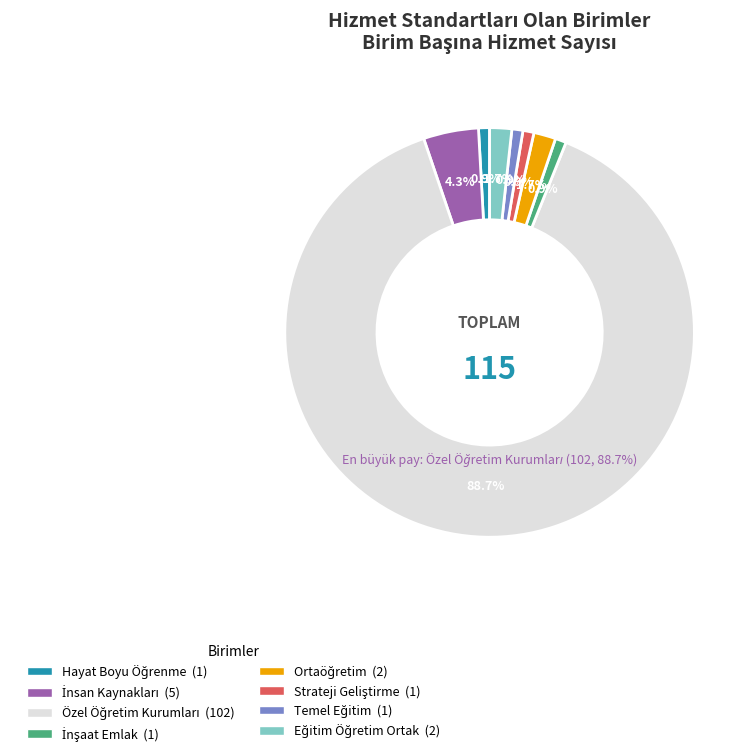

Rank the categories by value from lowest to highest.

Hayat Boyu Öğrenme, İnşaat Emlak, Strateji Geliştirme, Temel Eğitim, Ortaöğretim, Eğitim Öğretim Ortak, İnsan Kaynakları, Özel Öğretim Kurumları